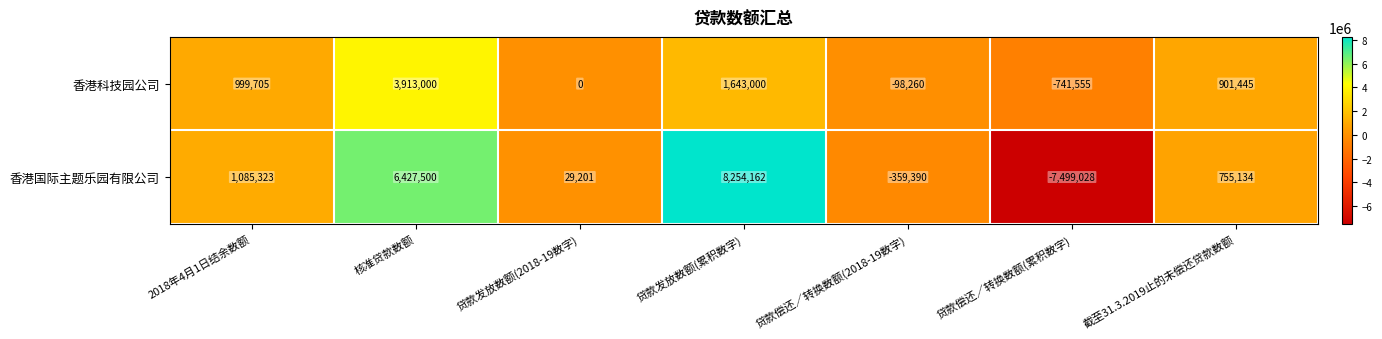

What is the total value across all series at 核准贷款数额?

10340500